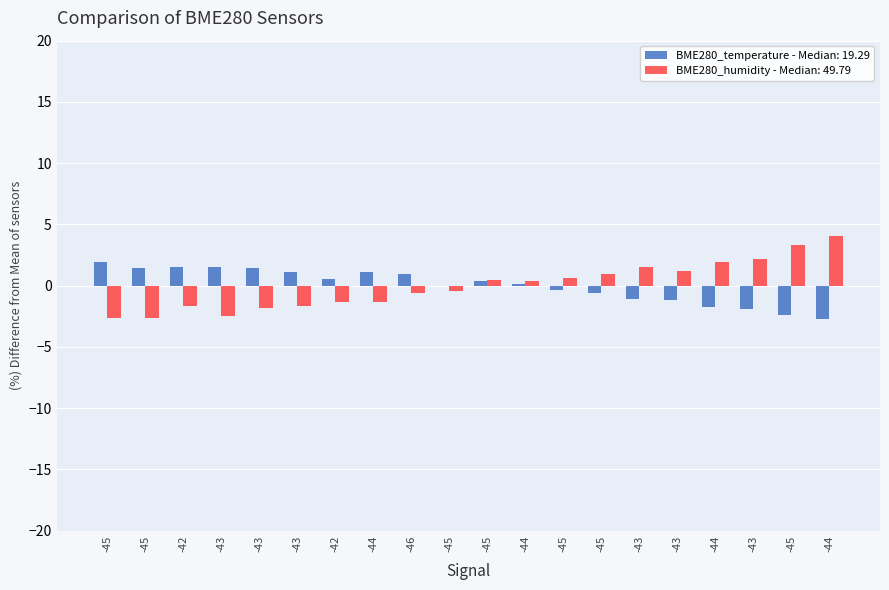

At which category is the sum across all series the highest?

-44